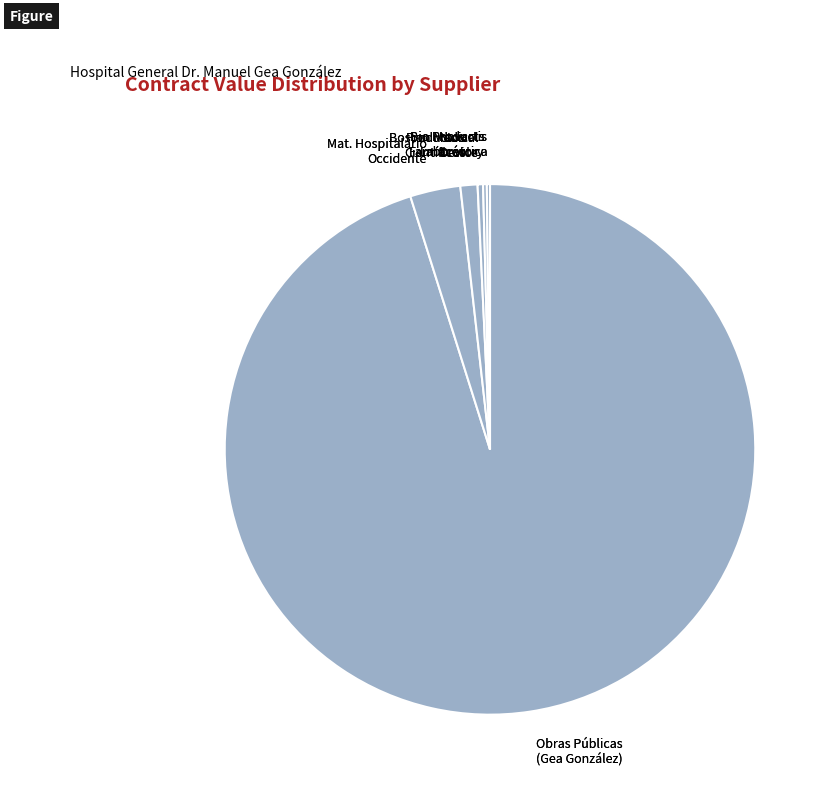

Approximately how many times larger is the value at Productos Científicos compared to Mat. Hospitalario Occidente?

0.3